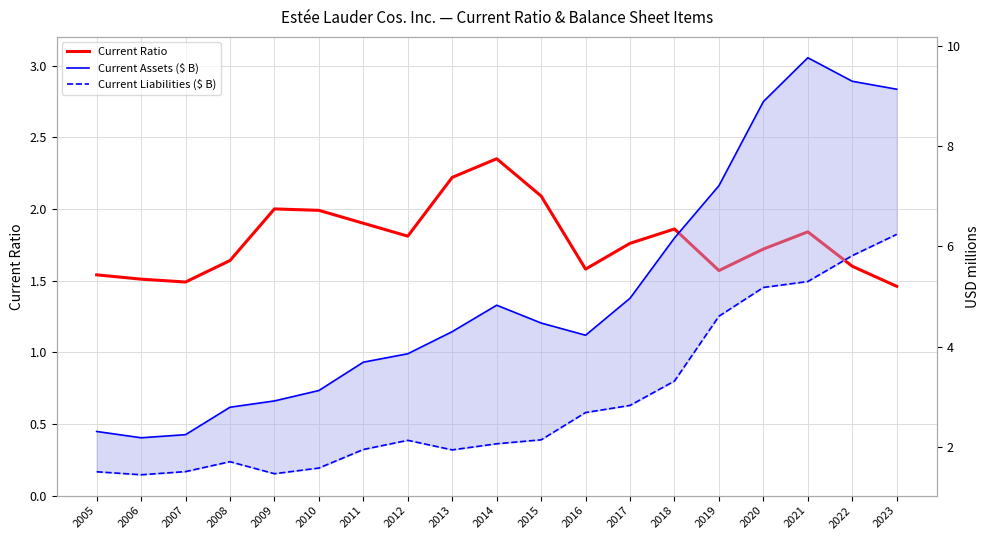

What is the lowest value of the Current Ratio series?

1.5